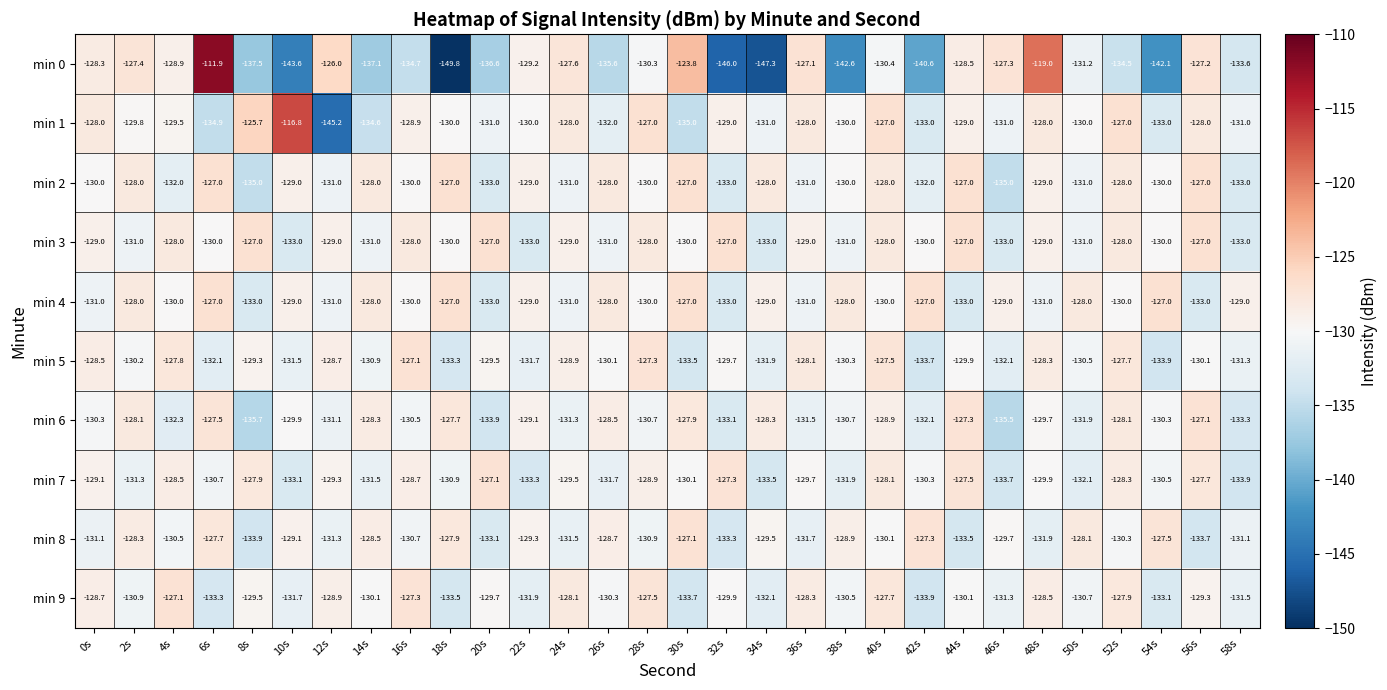

Which series changed the most between 10s and 18s?

min 1